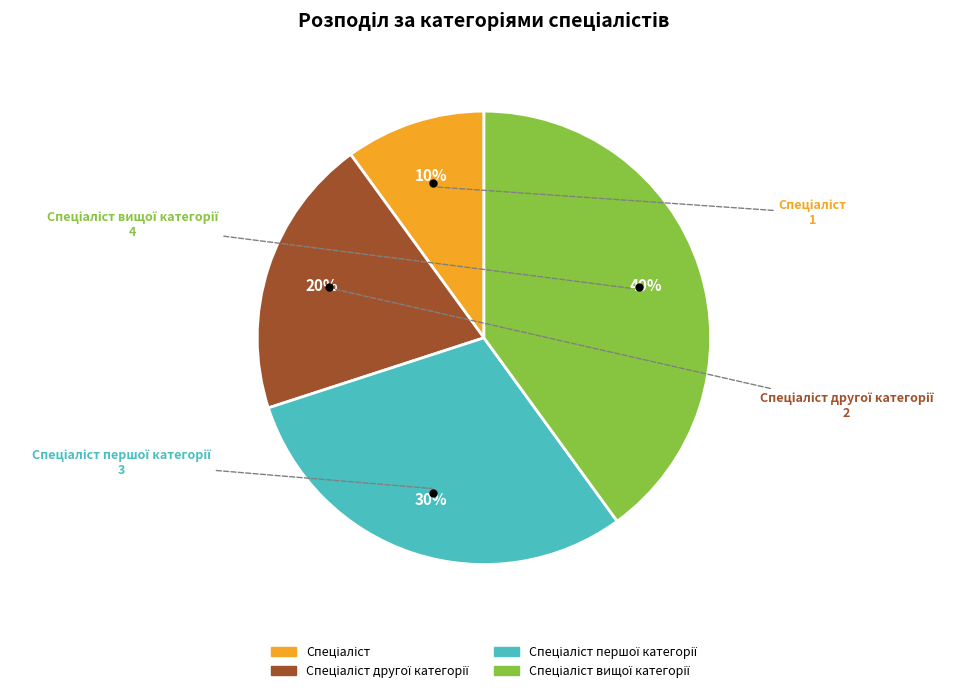

To the nearest percent, what is the difference between the largest and smallest slice percentages?

30%